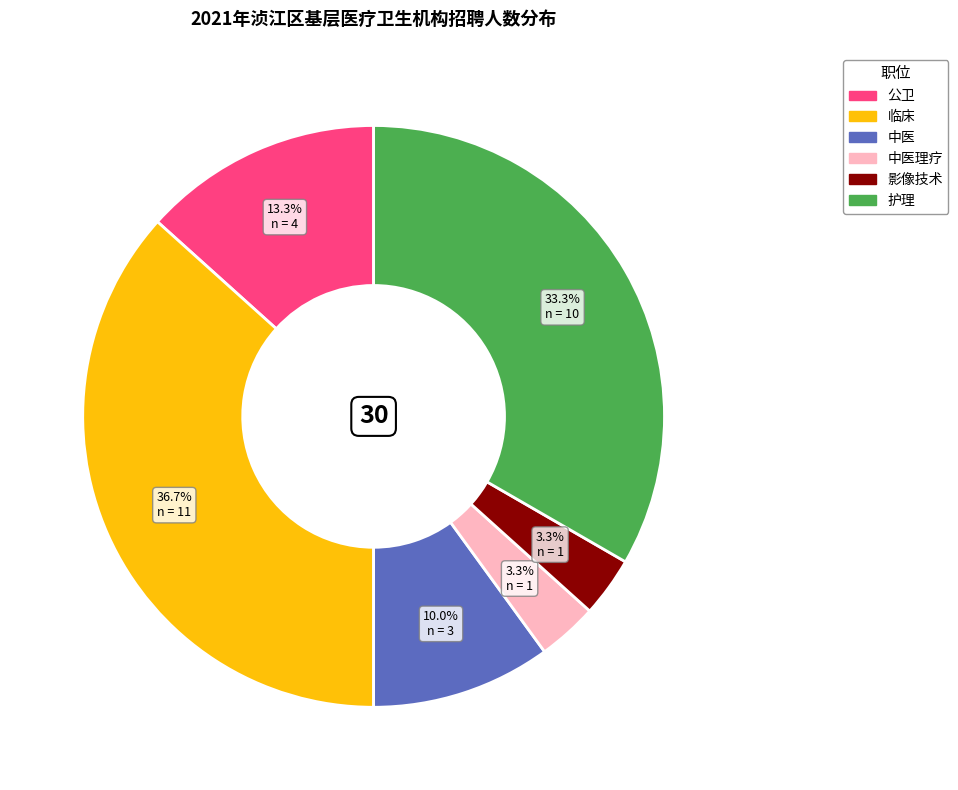

Does any single category account for the majority?

No